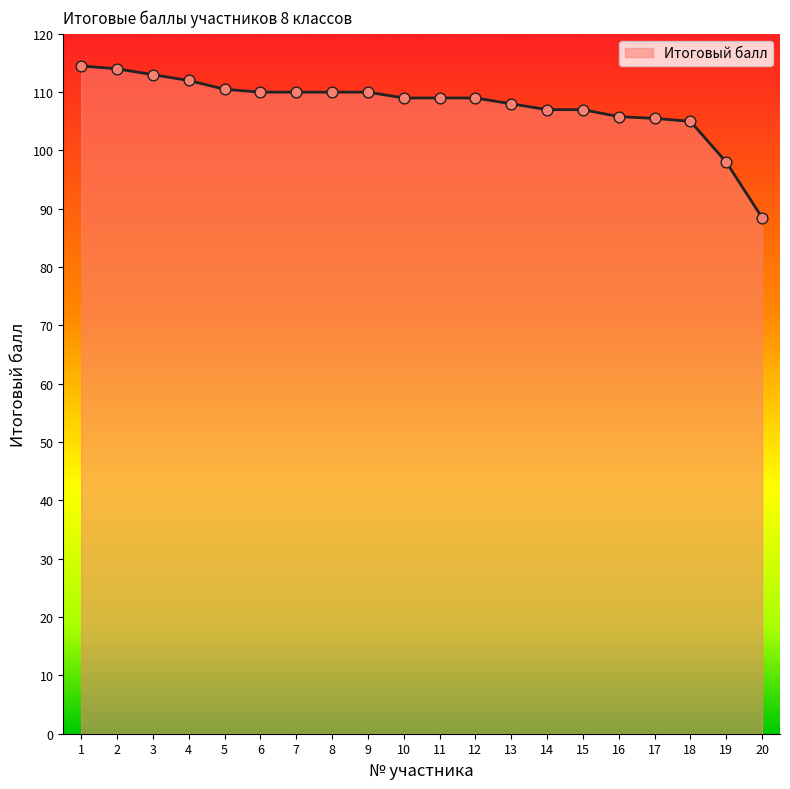

Approximately how many times larger is the value at 7 compared to 14?

1.0